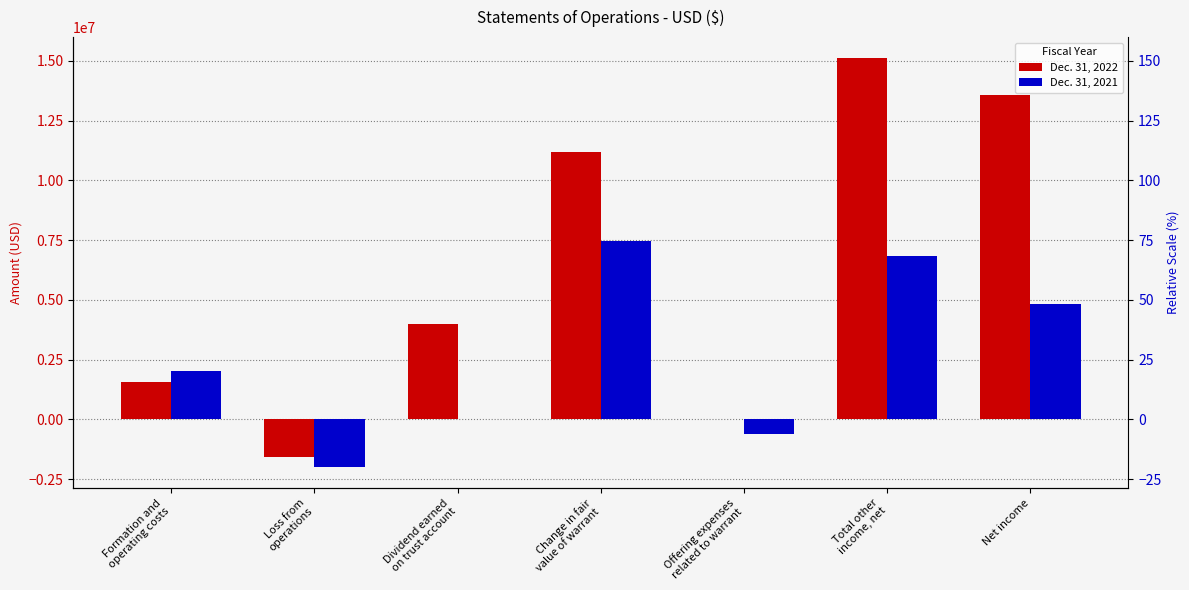

Read the Dec. 31, 2021 value at Formation and
operating costs, to the nearest 100.

2011200